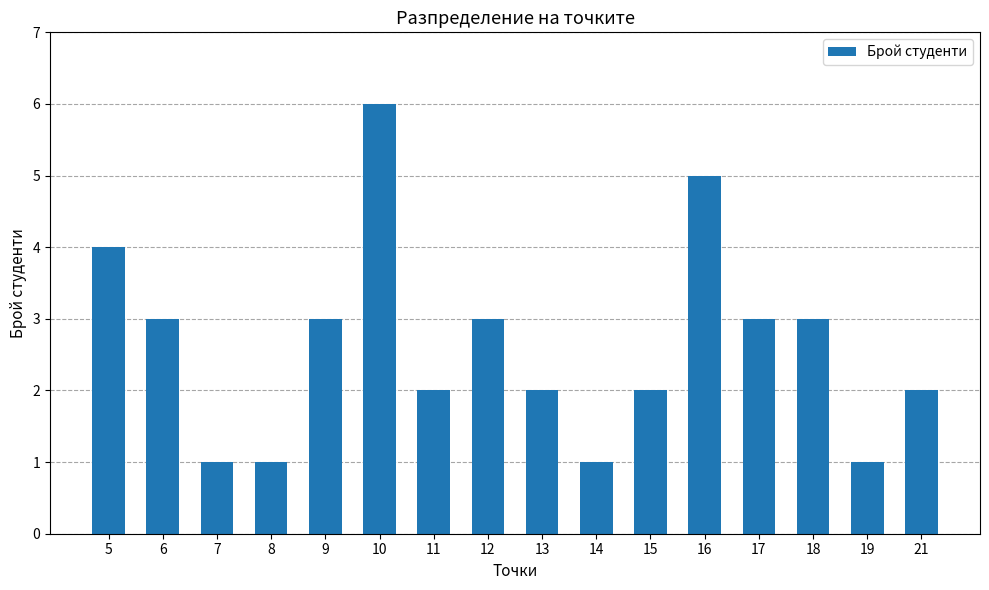

Reading left to right, transcribe all the data shown in this chart.

5=4	6=3	7=1	8=1	9=3	10=6	11=2	12=3	13=2	14=1	15=2	16=5	17=3	18=3	19=1	21=2